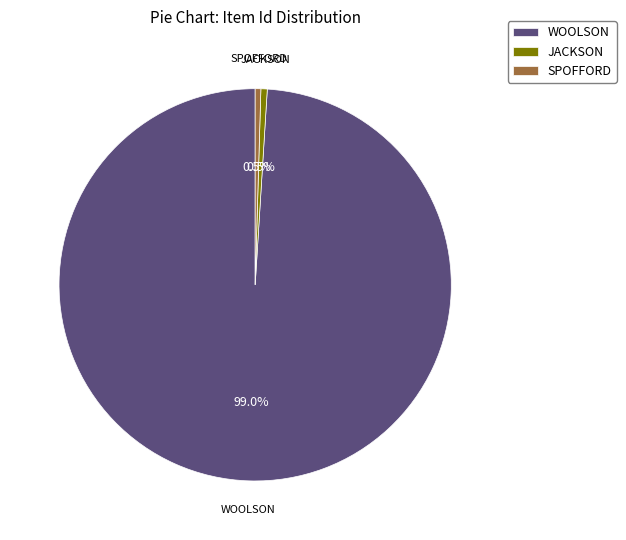

Is the sum of WOOLSON and SPOFFORD greater than half?

Yes